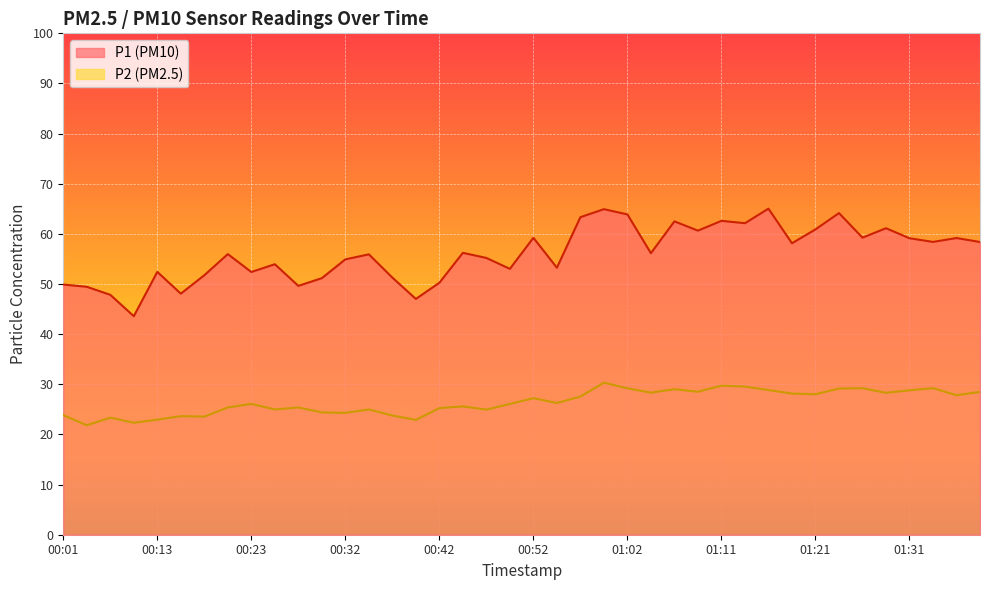

Which series changed the most between 00:15 and 00:28?

P2